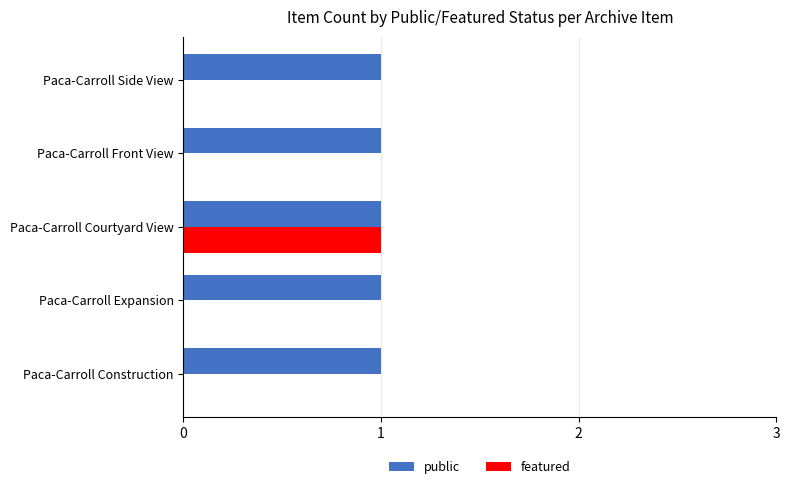

What are all the series names shown in the legend?

public, featured